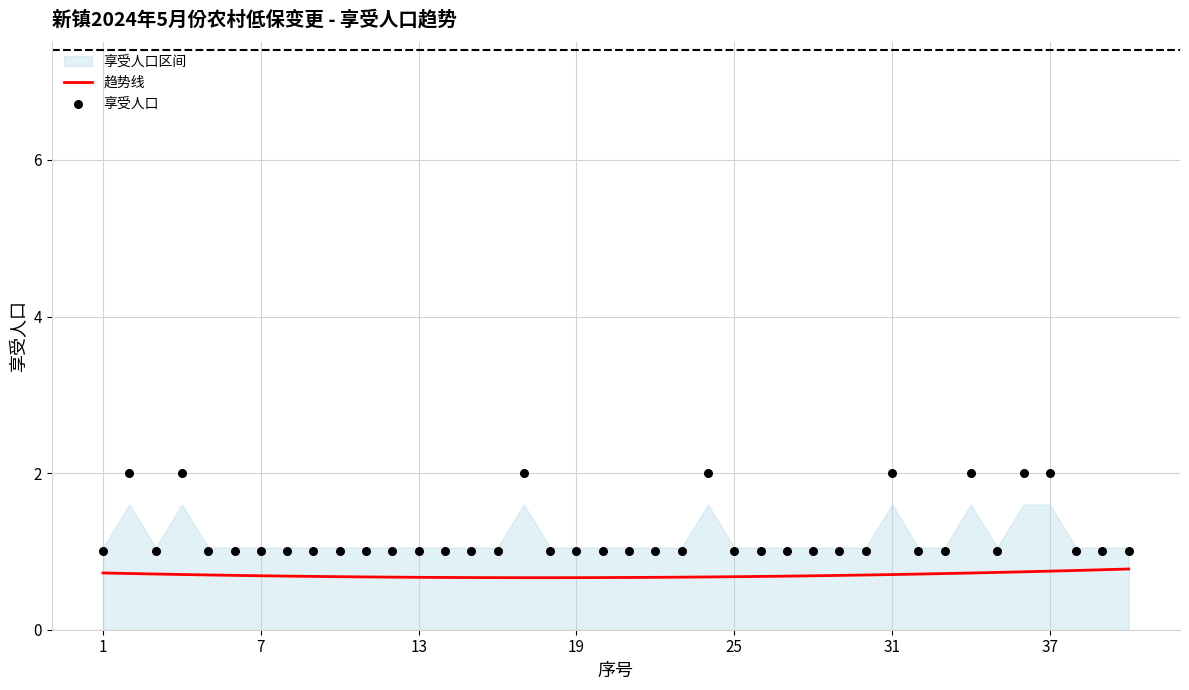

Which series has the largest total across all categories?

享受人口